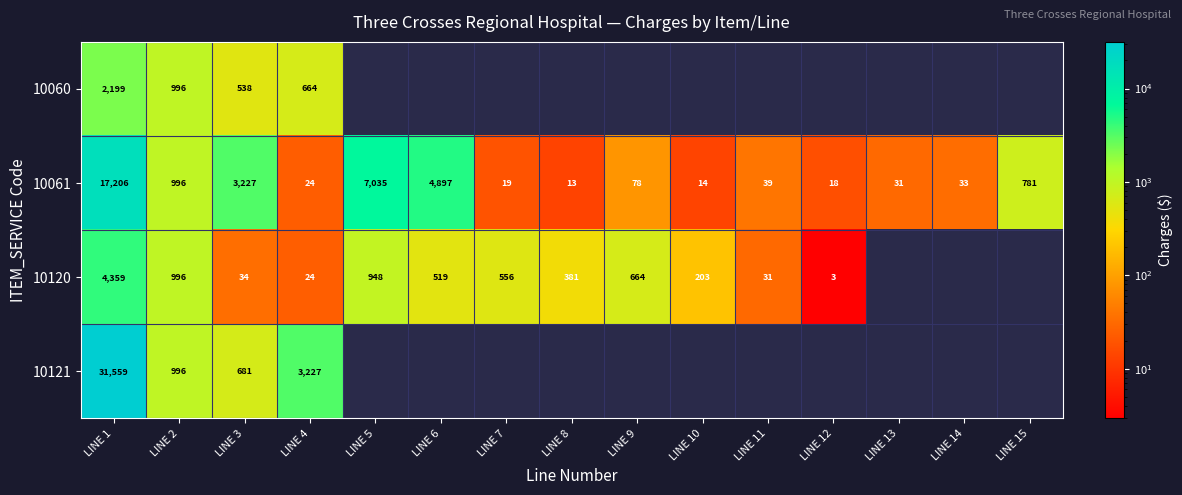

How many values in the 10061 series are below 39?

7